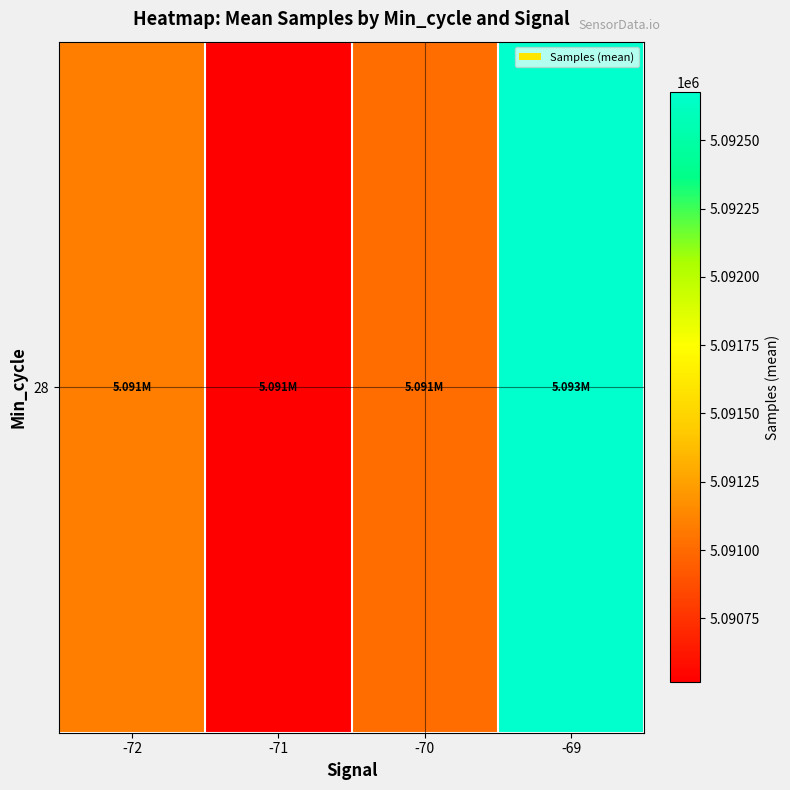

How many values exceed 5091096?

1